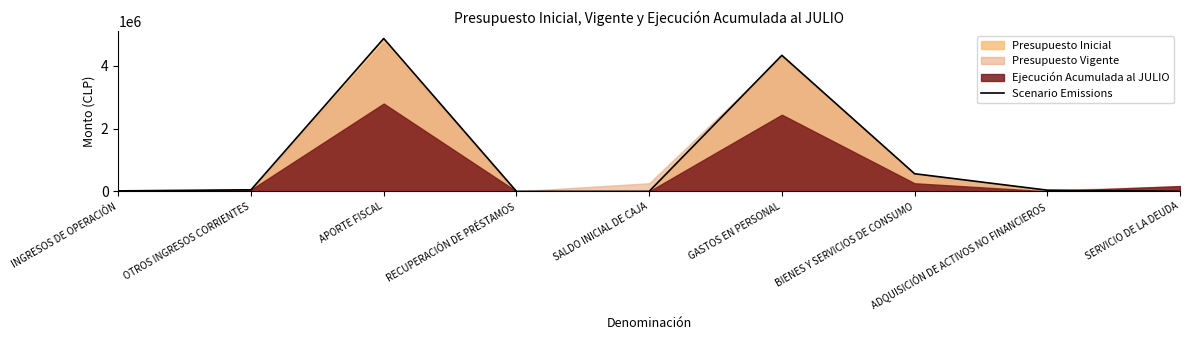

What is the change in value from OTROS INGRESOS CORRIENTES to APORTE FISCAL?

+4820693